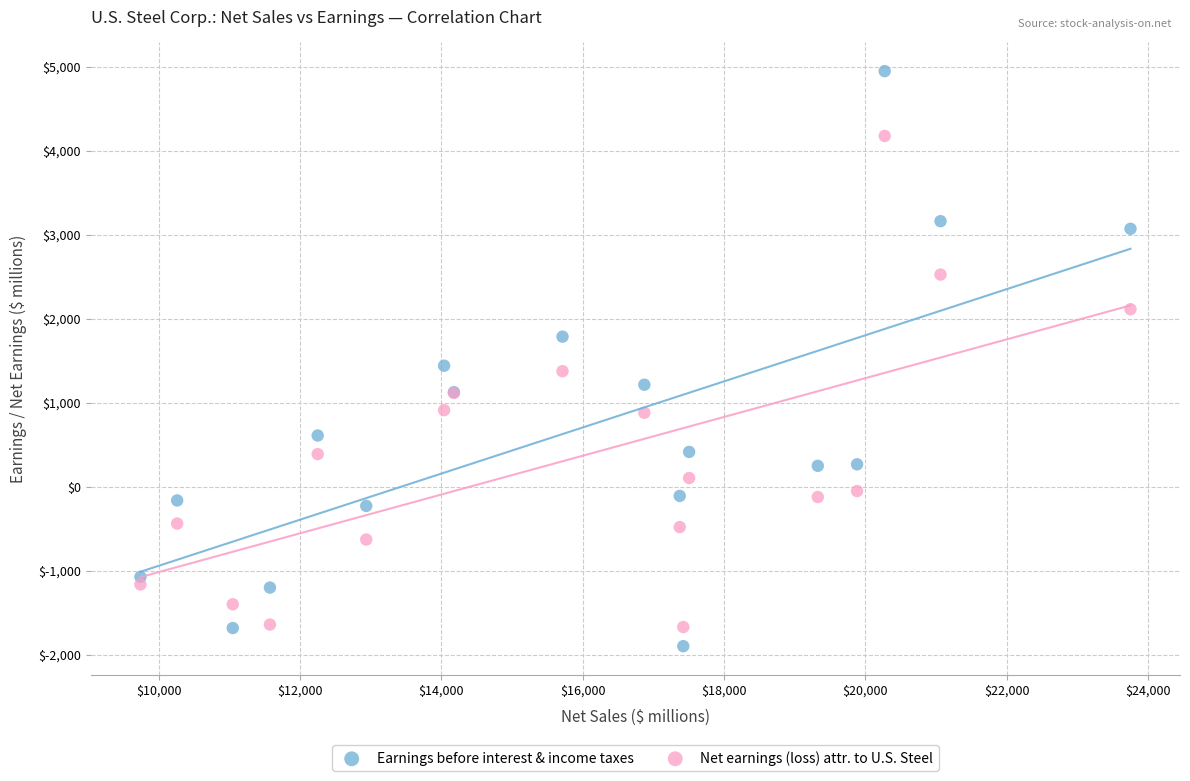

Which series has the widest spread of Y values?

Earnings before interest & income taxes